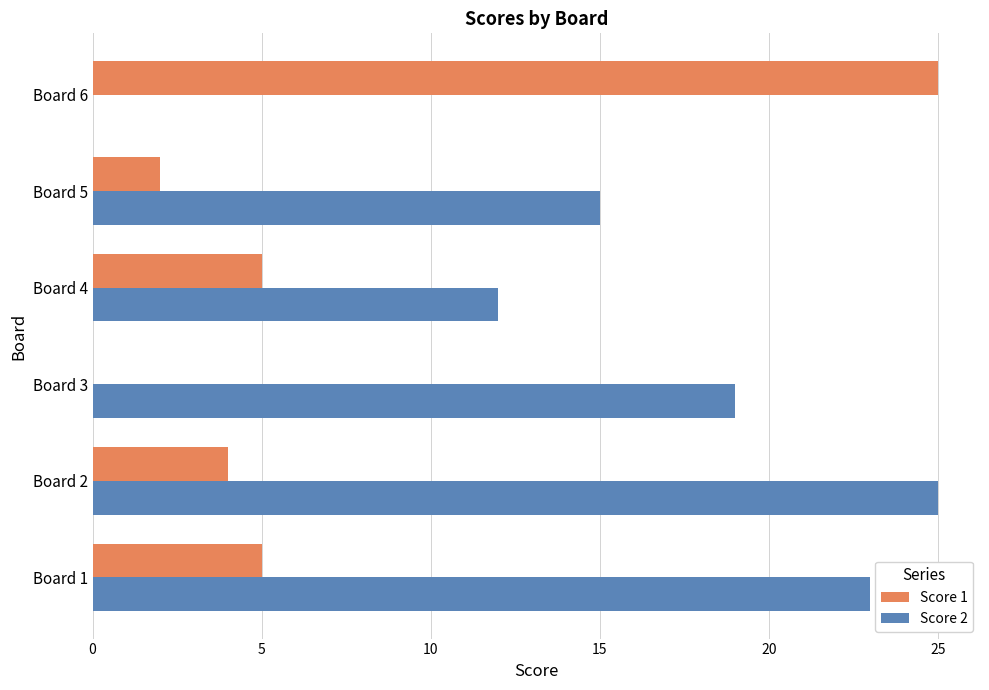

What is the maximum value shown in the chart?

25